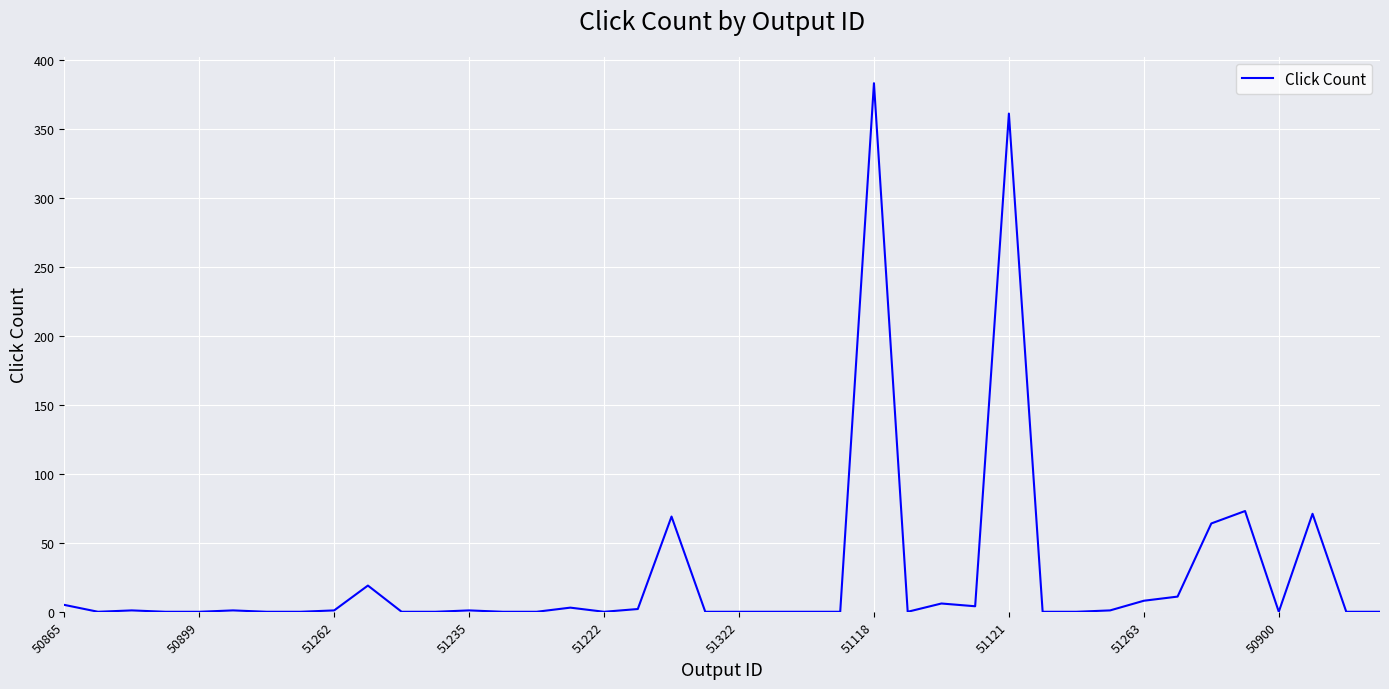

What is the difference between the maximum and minimum values?

383